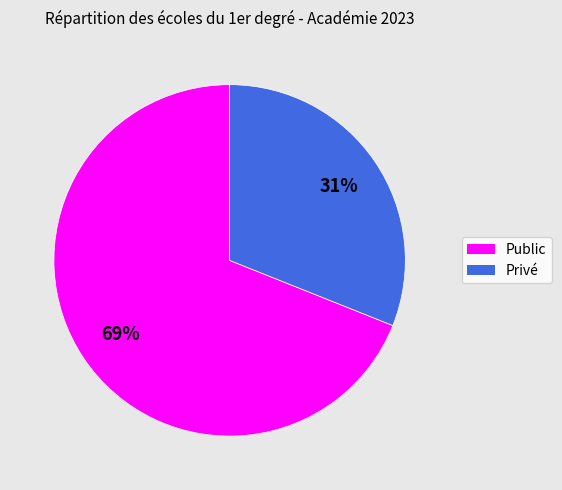

Is it true that Privé is 45% of the pie?

False